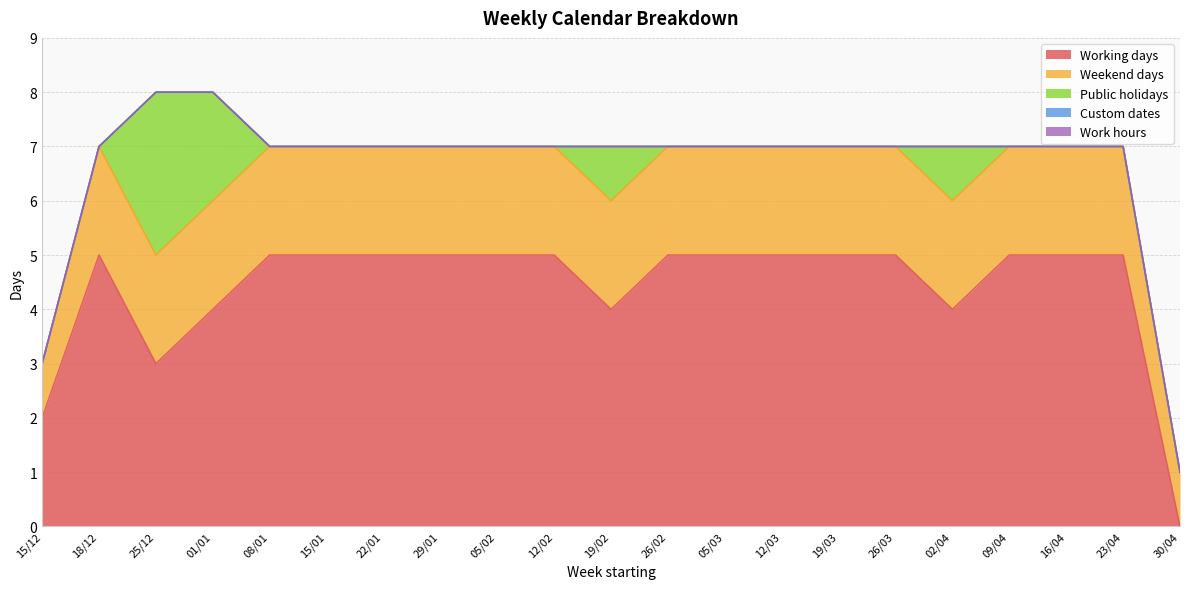

True or false: Work hours and Custom dates intersect in this chart.

False